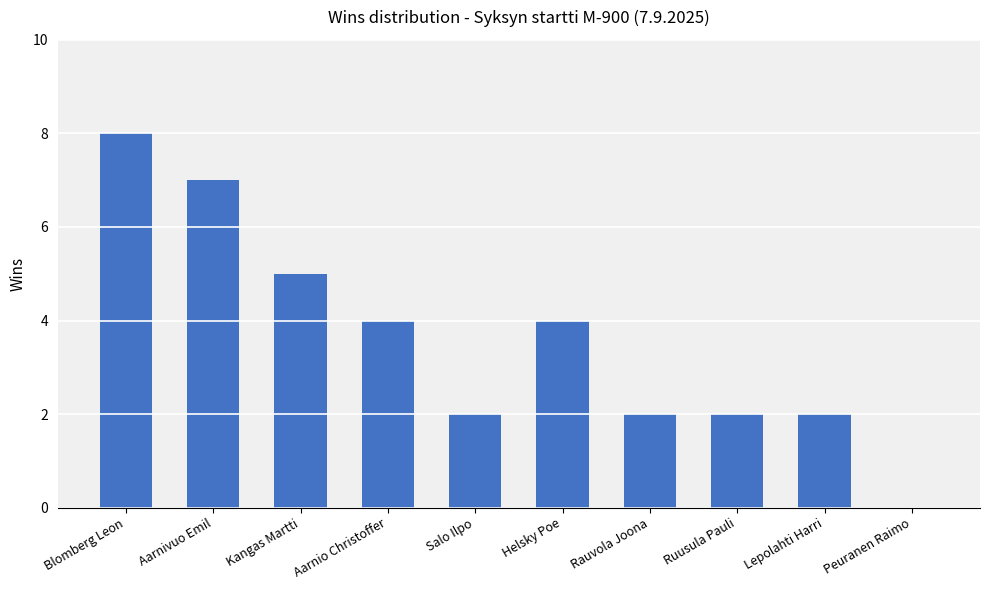

Approximately how many times larger is the value at Ruusula Pauli compared to Salo Ilpo?

1.0